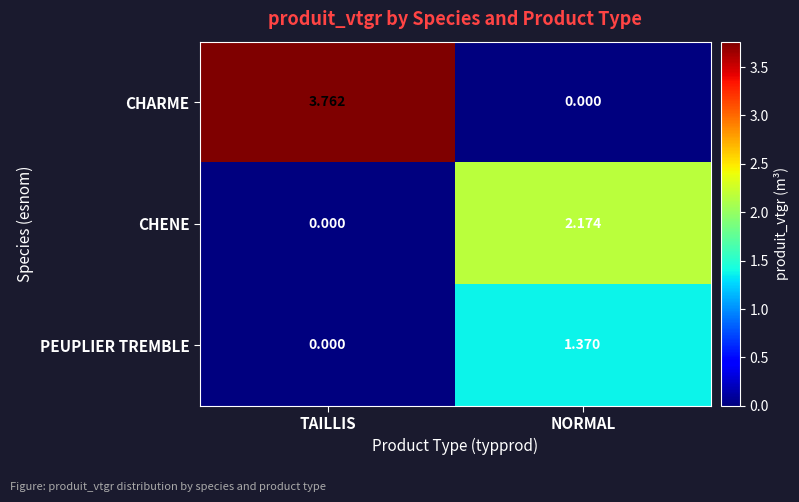

Where is CHARME nearest to the value 1?

NORMAL